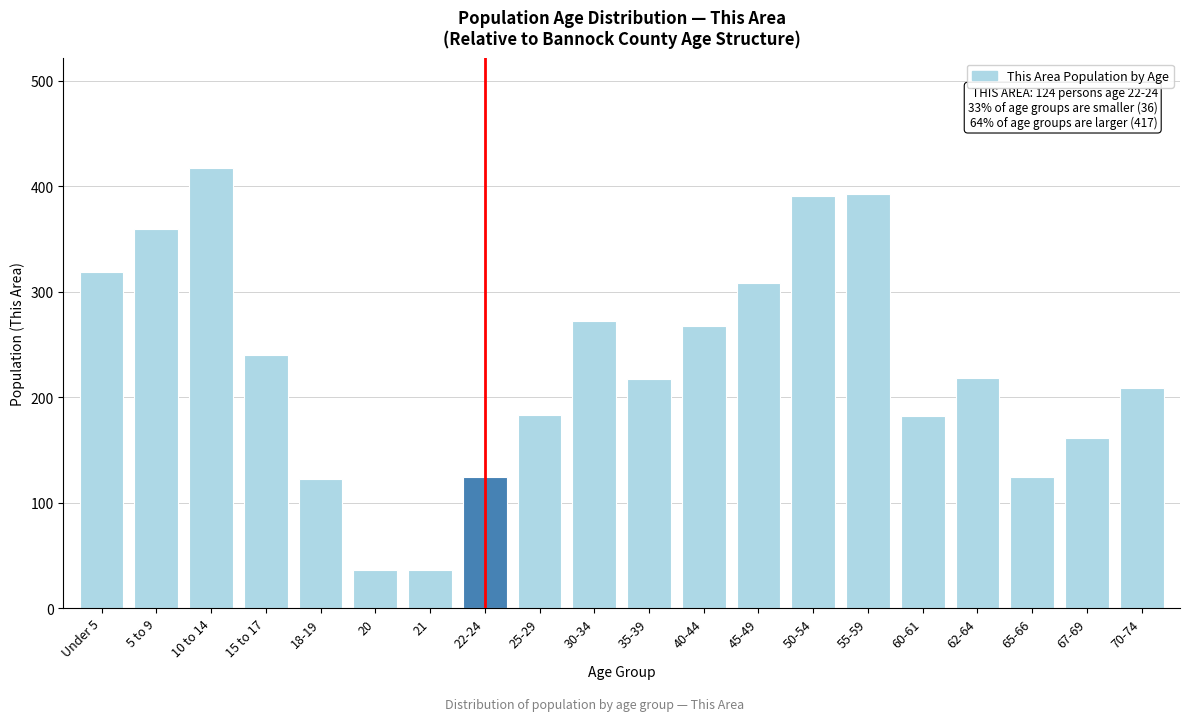

The value at 21 is 14. True or false?

False